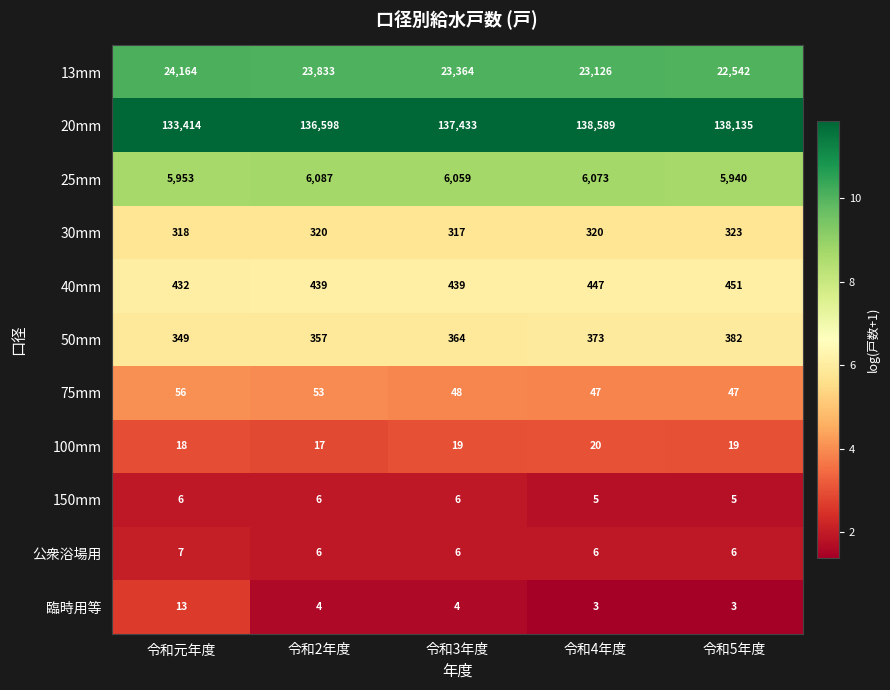

At how many categories does at least one series exceed 90390?

5